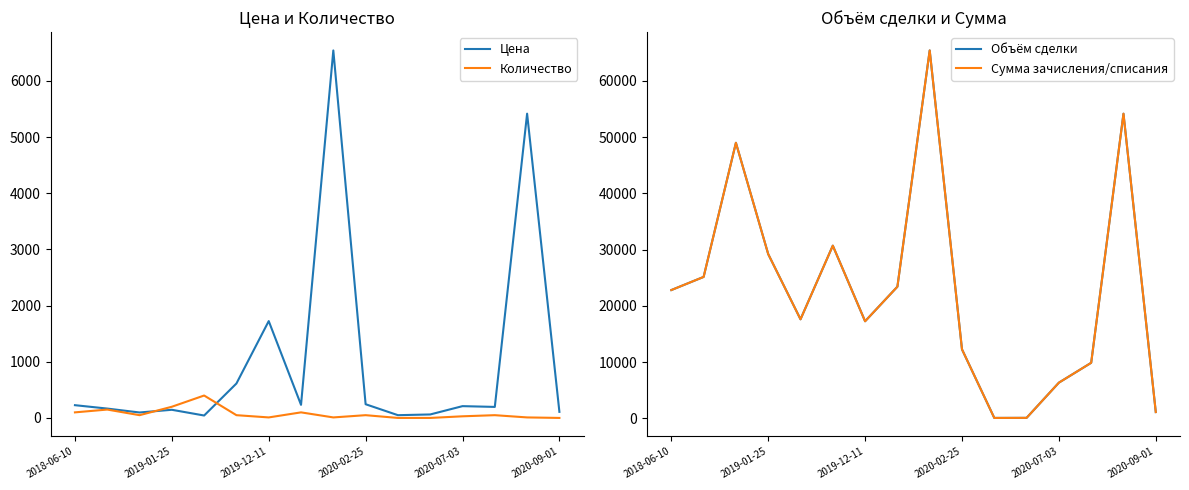

At which label is Цена closest to 3293?

2019-12-11